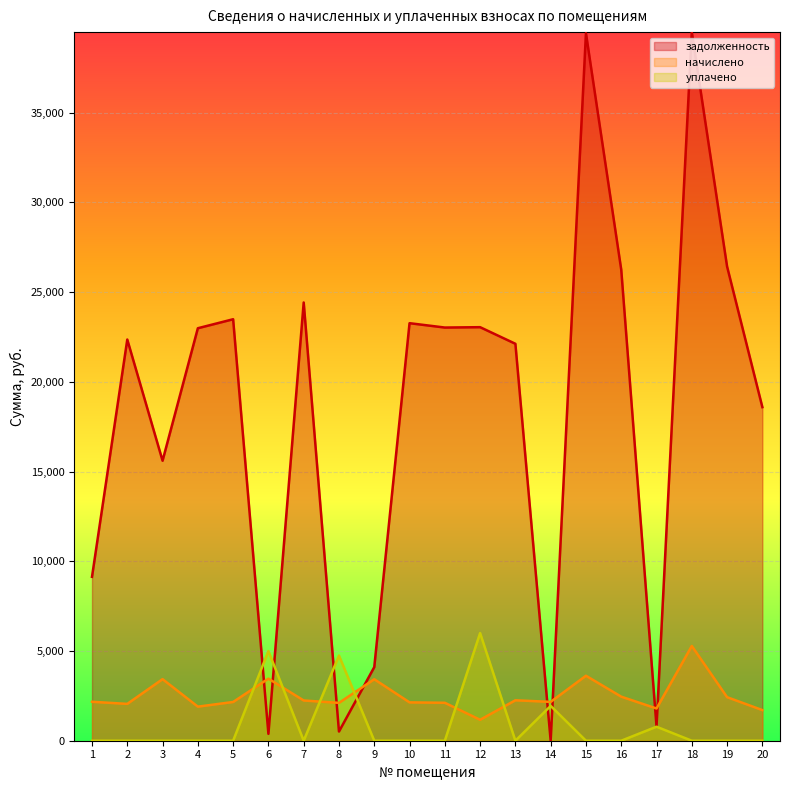

Reading left to right, extract all data points from this chart.

задолженность: 9134.2	22358.2	15605.0	22988.2	23489.9	383.8	24424.0	511.7	4101.3	23269.6	23026.7	23047.2	22121.5	0.0	39430.8	26253.6	798.6	39491.4	26428.9	18591.2
начислено: 2170.6	2053.4	3431.7	1899.7	2159.5	3459.6	2243.2	2109.2	3426.1	2137.1	2114.8	1167.0	2254.3	2165.0	3621.4	2455.2	1796.8	5281.1	2427.3	1707.5
уплачено: 0.0	0.0	0.0	0.0	0.0	4997.4	0.0	4746.1	0.0	0.0	0.0	6000.0	0.0	1940.0	0.0	0.0	780.5	0.0	0.0	0.0